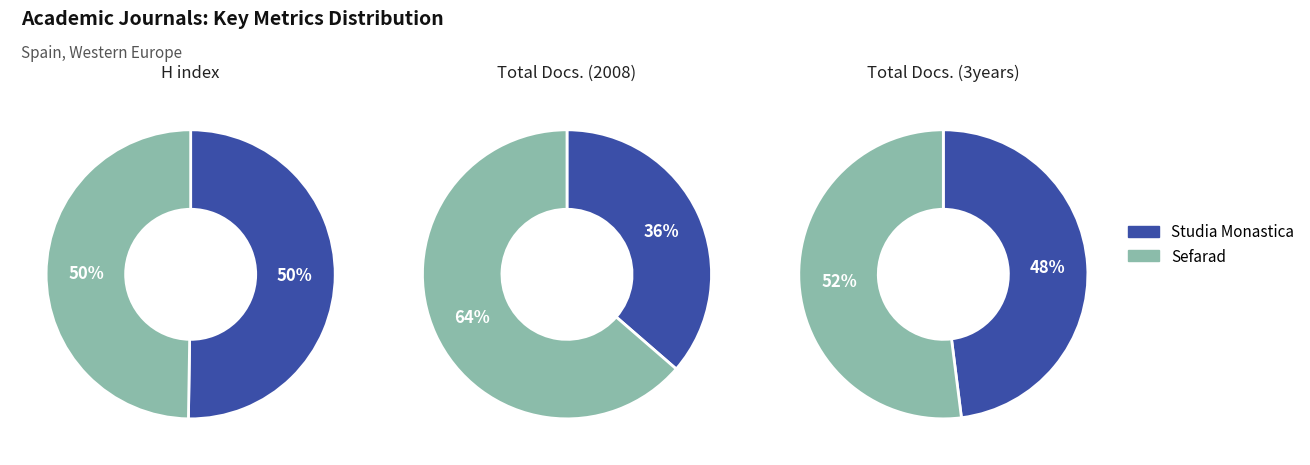

Rank the categories by Total Docs. (3years) value from highest to lowest.

Sefarad, Studia Monastica